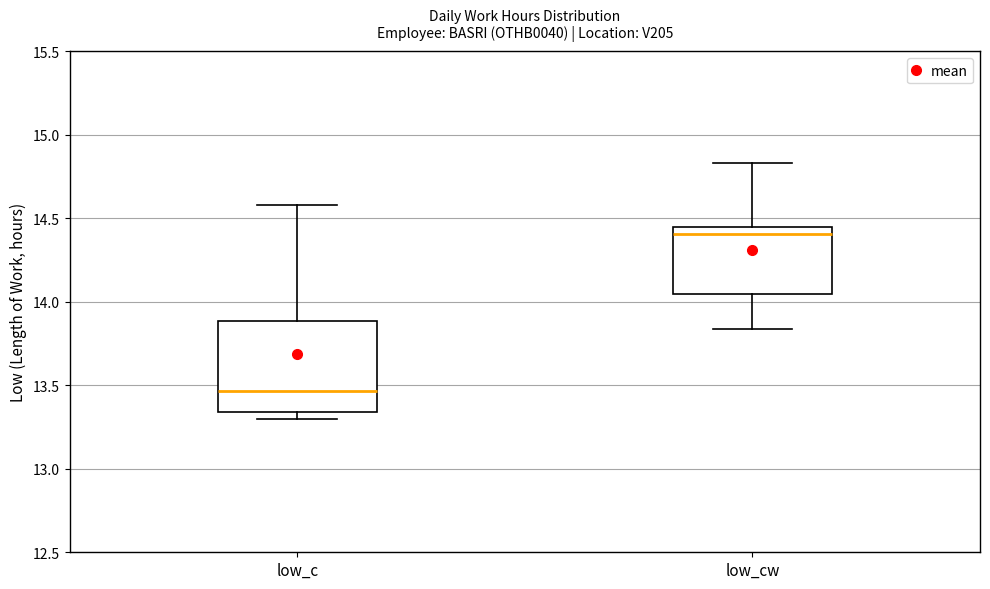

Reading left to right, read every box against the y-axis: the position of its median line, the range the box covers, and the ends of its whiskers. The values are not printed on the chart, so give them approximately, as read against the axis.

low_c: median 13.45, box 13.35 to 13.90, whiskers 13.30 to 14.60
low_cw: median 14.40, box 14.05 to 14.45, whiskers 13.85 to 14.85